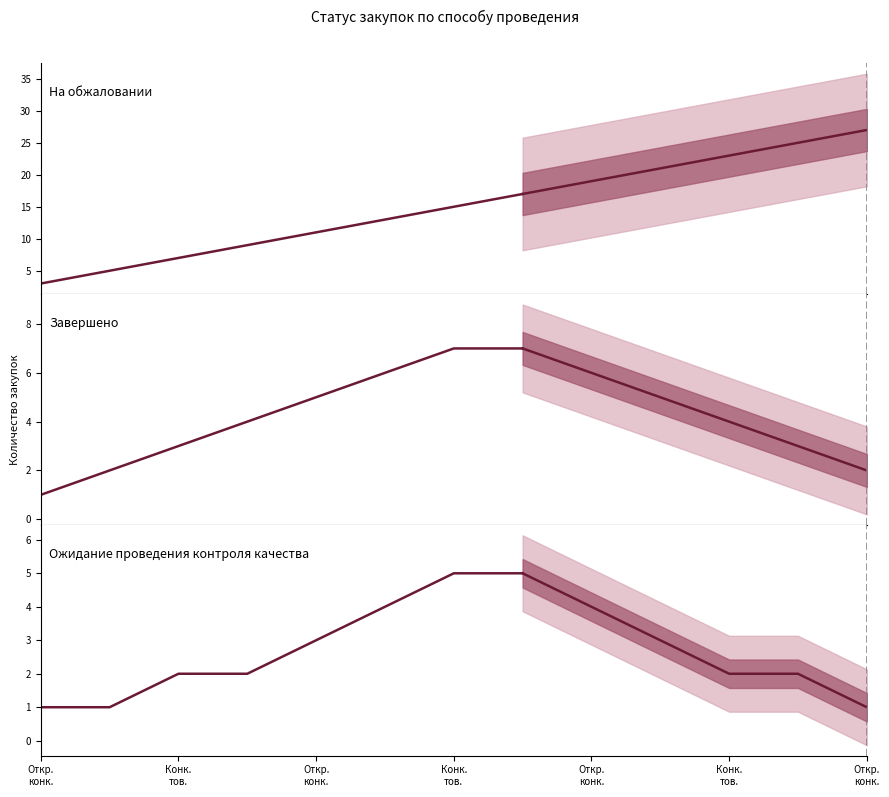

What is the sum of all Ожидание проведения контроля качества values?

23